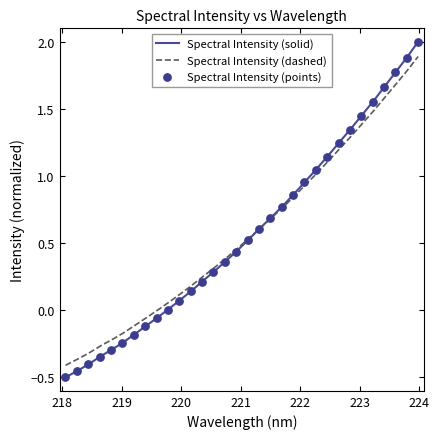

Which has a higher value, 219.0156 or 221.4993?

221.4993